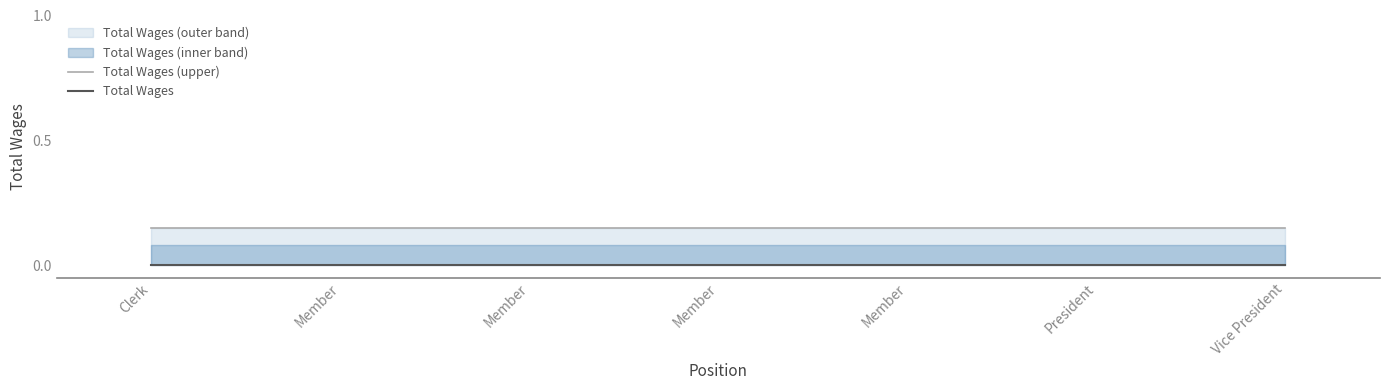

Which series changed the most between Clerk and Member?

Total Wages (upper)